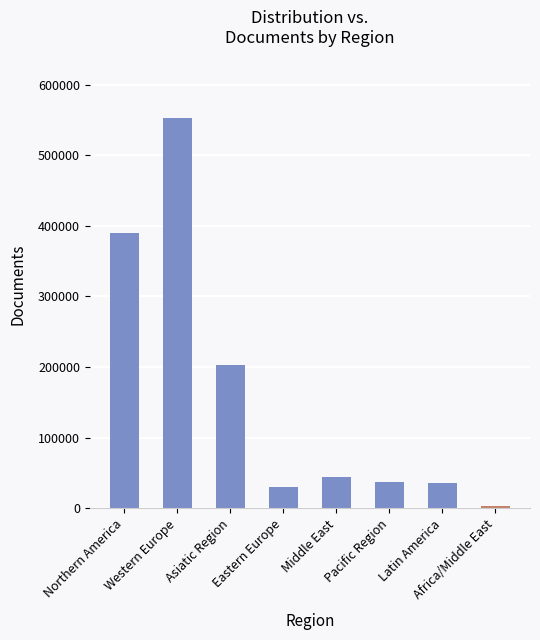

How many series are shown in this chart?

1